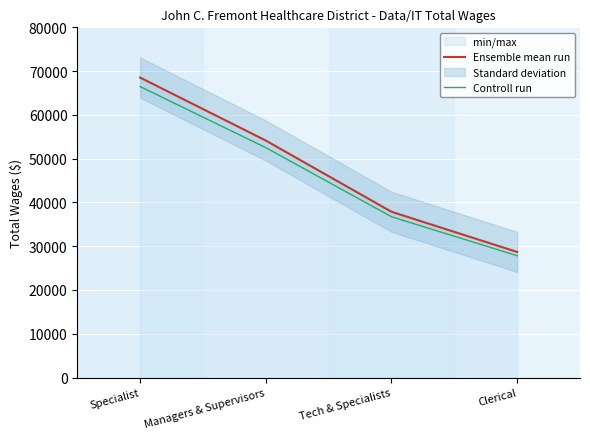

Which series has the largest range (max minus min)?

Ensemble mean run